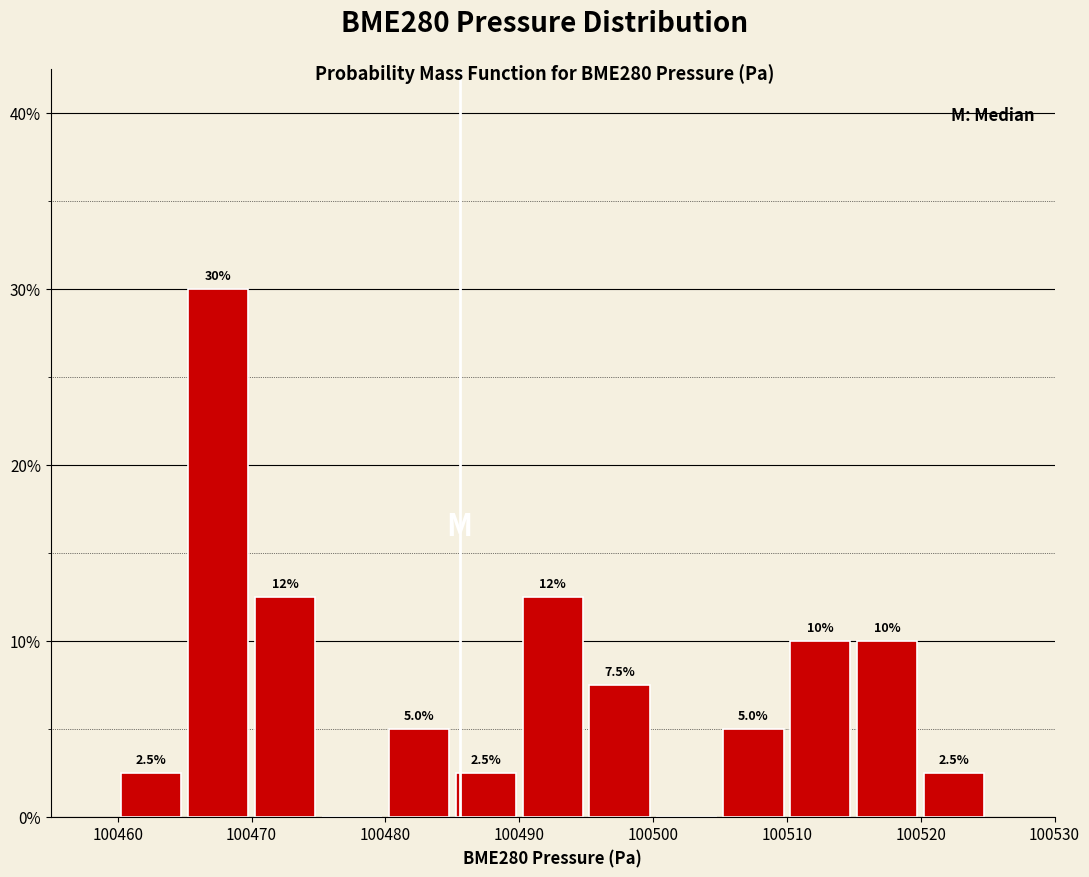

Which range on the x-axis has the tallest bar?

100465 to 100470